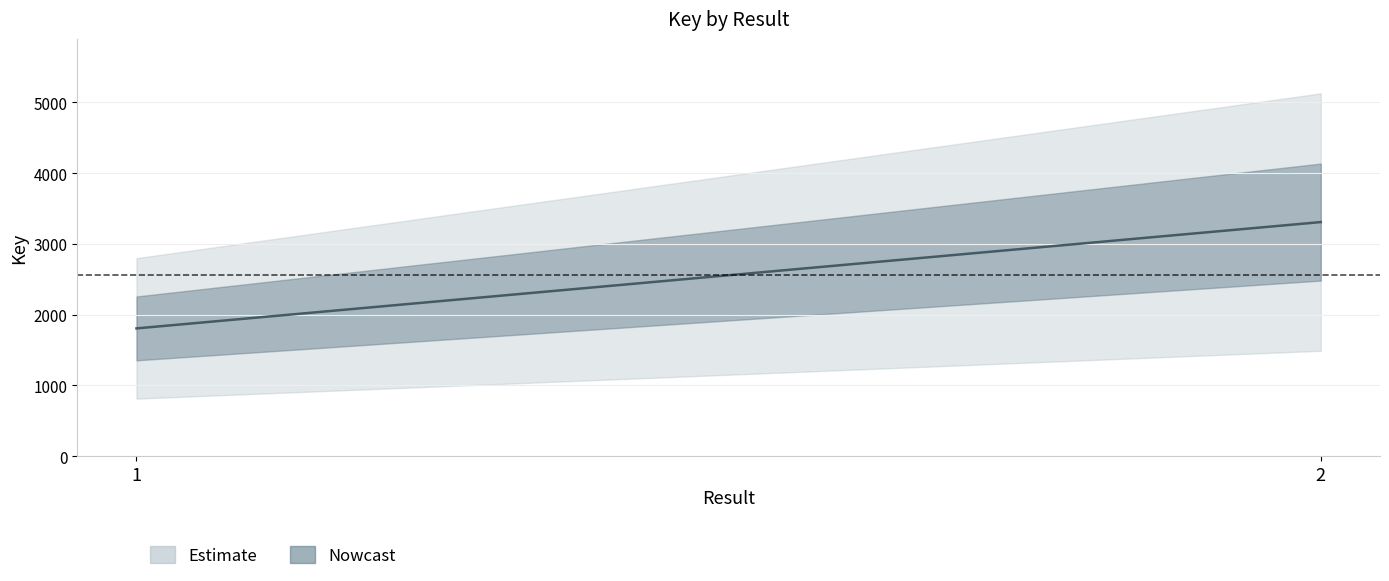

Rank the categories by value from lowest to highest.

1, 2